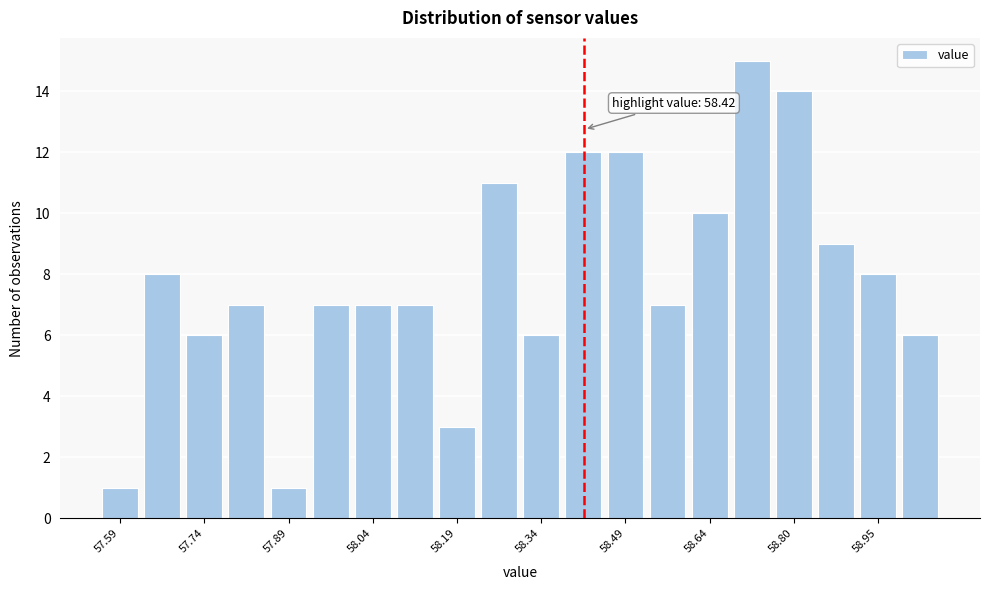

Read against the x-axis, roughly where is the centre of the tallest bar?

58.72